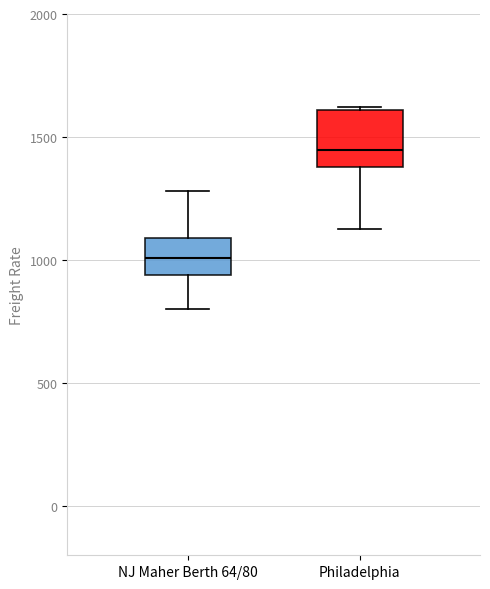

Comparing the boxes themselves (not the whiskers), which one is the tallest?

Philadelphia